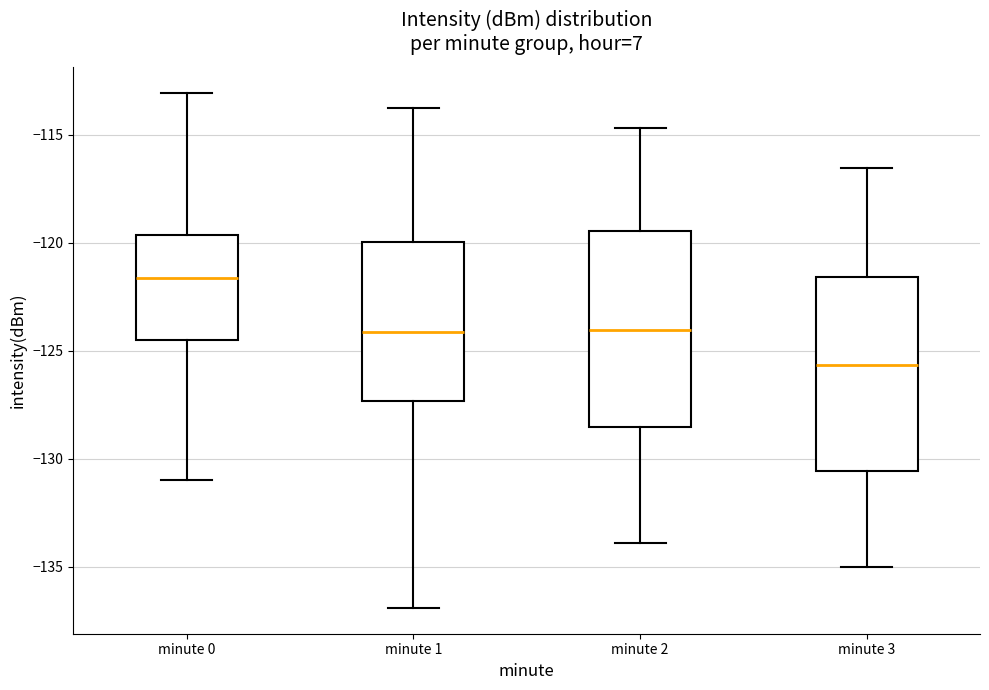

Reading left to right, transcribe this box plot: for each box, give where its median line is, the range the box spans, and where its two whiskers end, as read against the y-axis. The values are not printed on the chart, so give them approximately, as read against the axis.

minute 0: median -121.5, box -124.5 to -119.5, whiskers -131.0 to -113.0
minute 1: median -124.0, box -127.5 to -120.0, whiskers -137.0 to -114.0
minute 2: median -124.0, box -128.5 to -119.5, whiskers -134.0 to -114.5
minute 3: median -125.5, box -130.5 to -121.5, whiskers -135.0 to -116.5